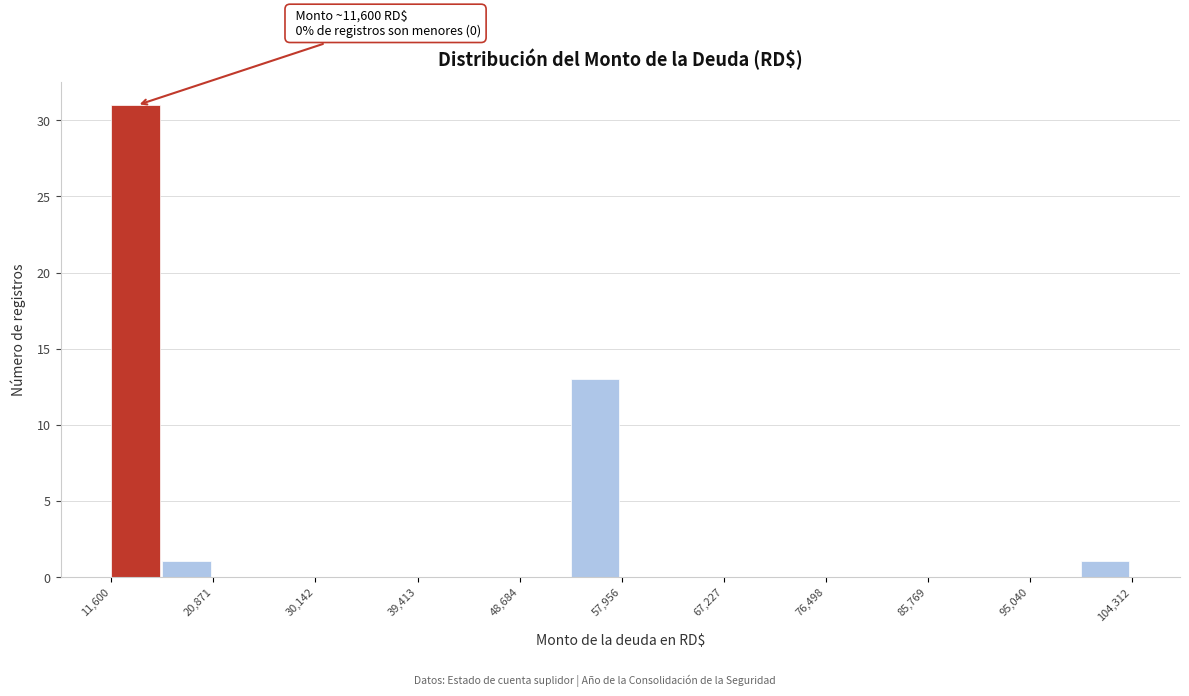

Over which range of the x-axis is the bar tallest?

12000 to 16000